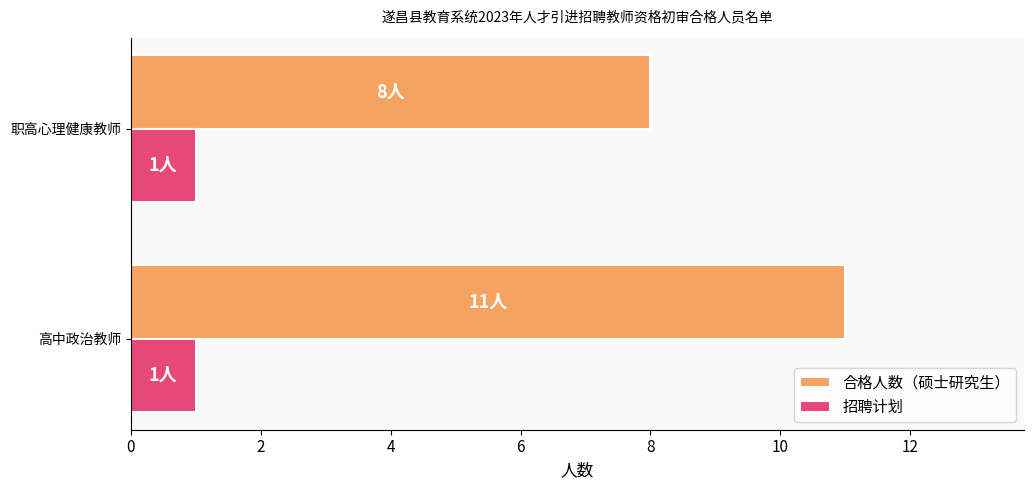

Which series has the largest total across all categories?

合格人数（硕士研究生）